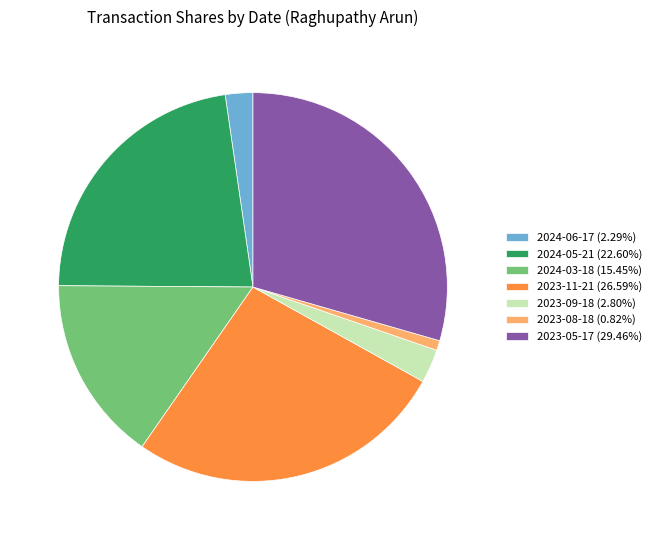

What is the ratio of the value at 2024-05-21 (22.60%) to the value at 2023-11-21 (26.59%)?

0.9